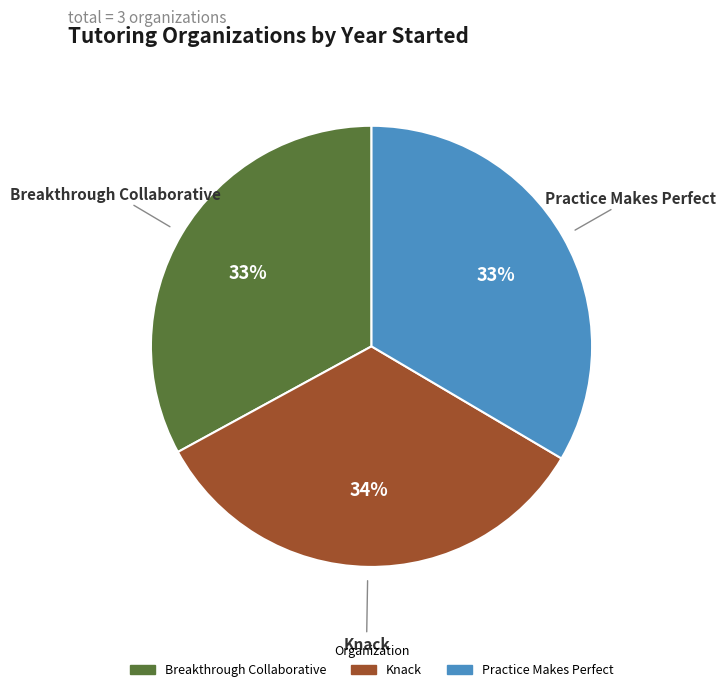

Approximately how many times larger is the value at Knack compared to Breakthrough Collaborative?

1.0